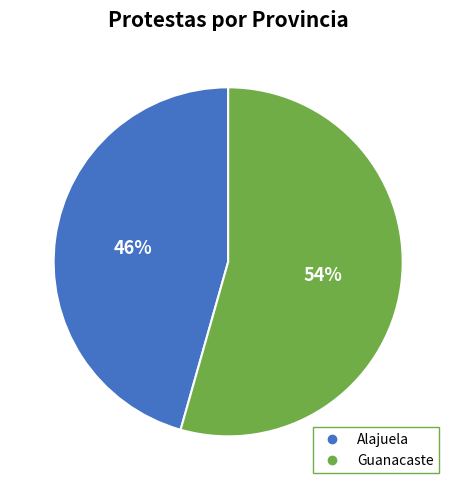

Does any single category account for the majority?

Yes